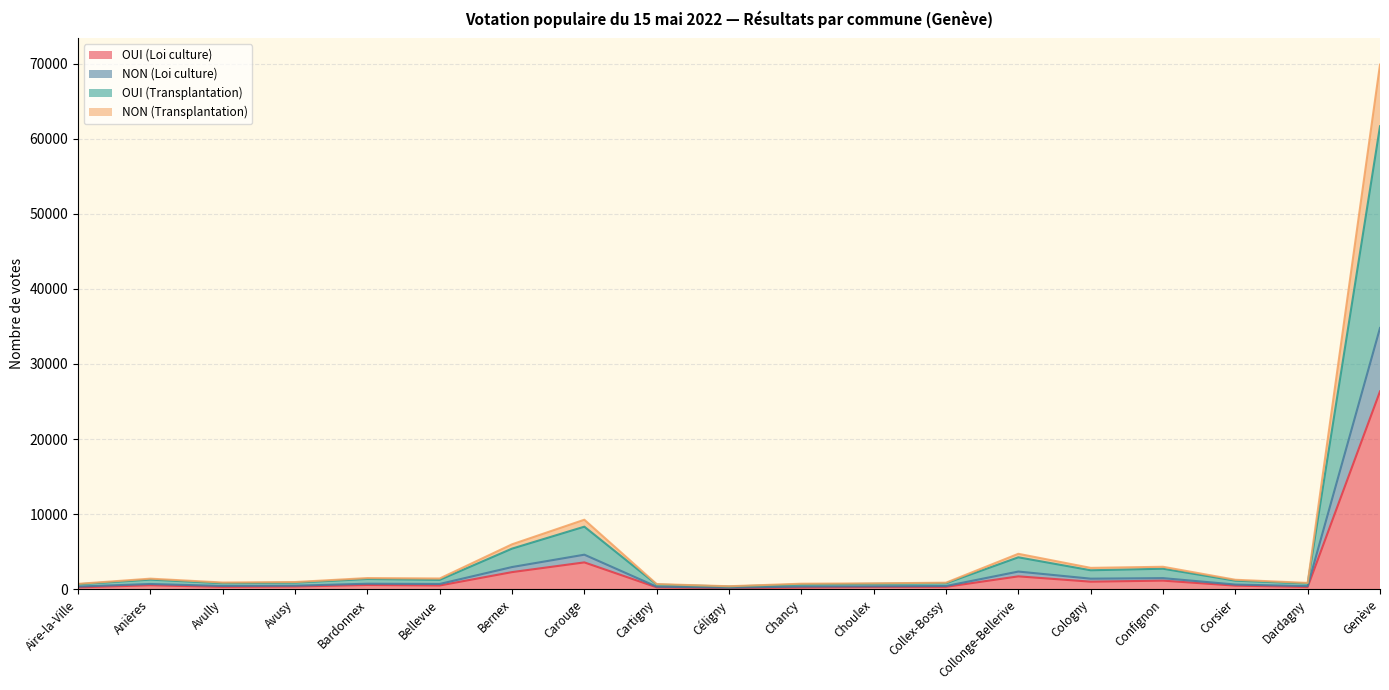

At which category is the sum across all series the highest?

Genève